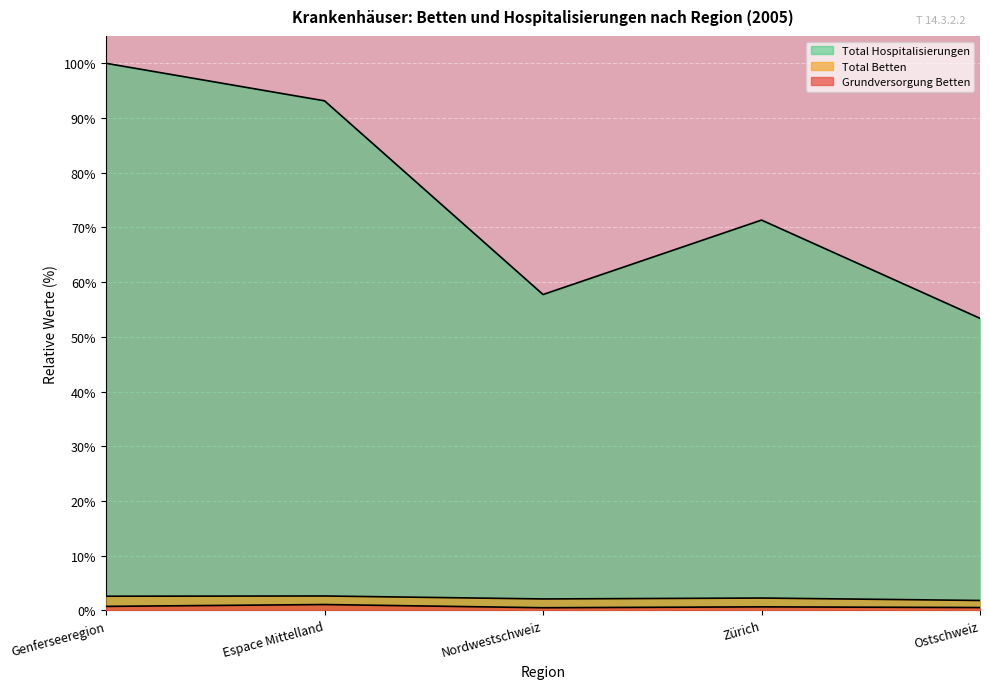

True or false: Total Hospitalisierungen and Grundversorgung Betten intersect in this chart.

False